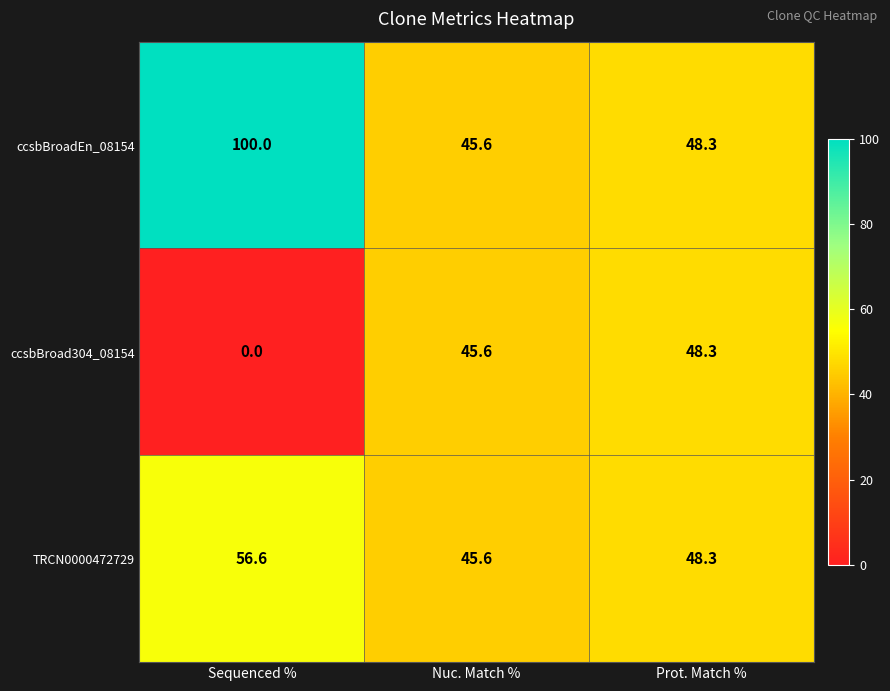

Reading left to right, transcribe all the data shown in this chart.

ccsbBroadEn_08154: 100.0	45.6	48.3
ccsbBroad304_08154: 0.0	45.6	48.3
TRCN0000472729: 56.6	45.6	48.3